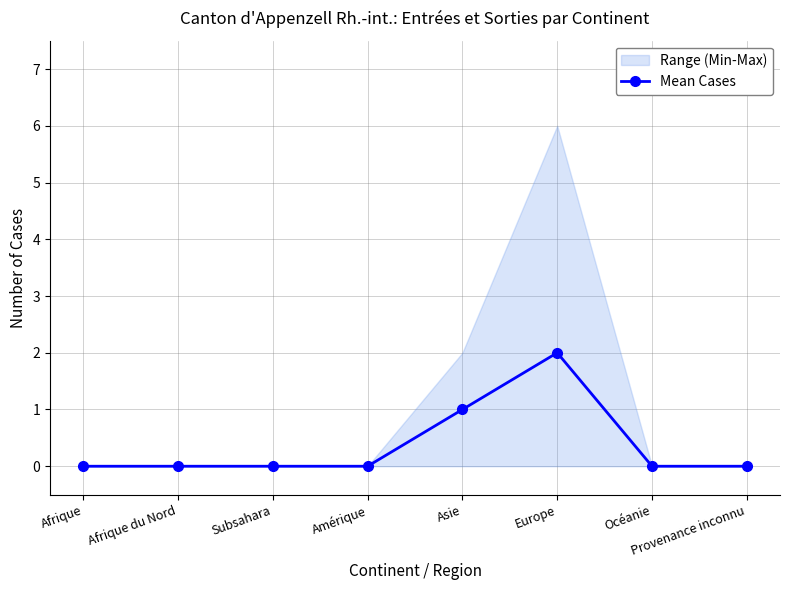

How many interior local peaks (higher than both neighbors) does the data have?

1